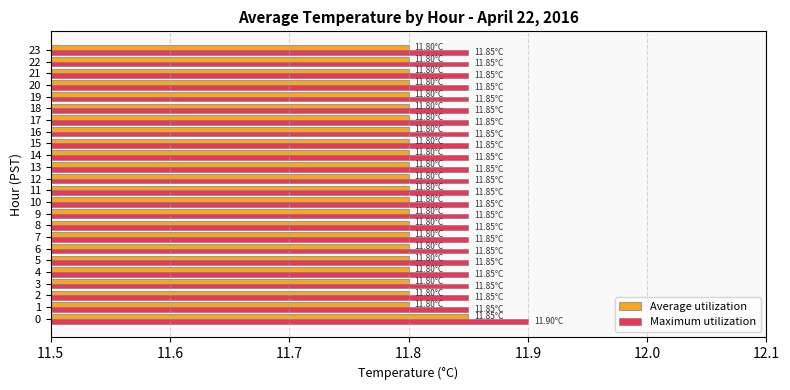

List the series in order of their overall mean, lowest first.

Average utilization, Maximum utilization